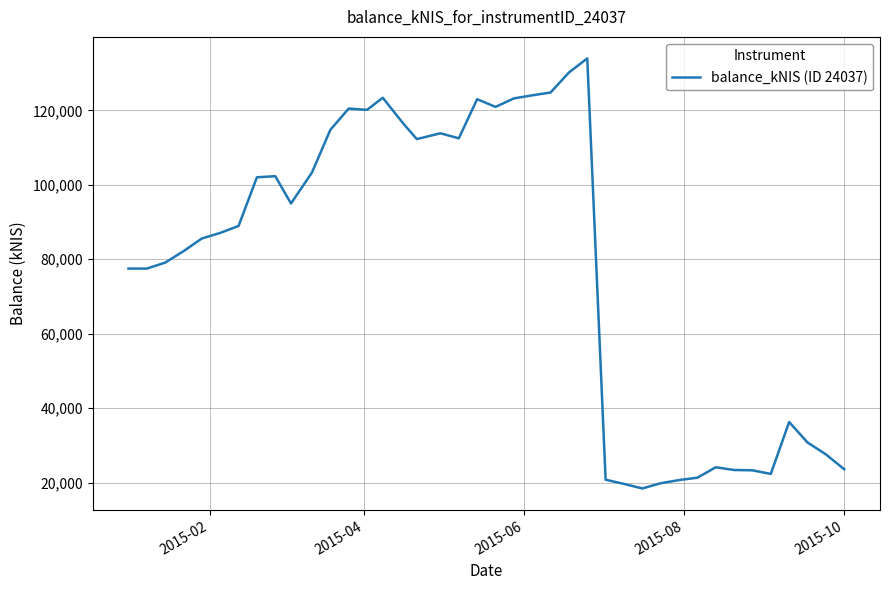

What is the maximum value shown in the chart?

133962.8